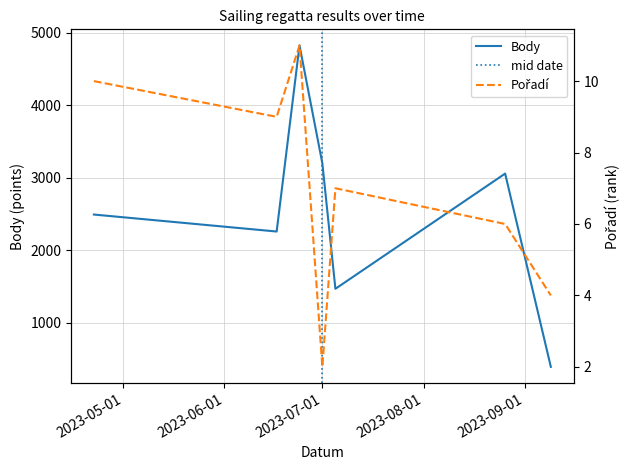

What are all the series names shown in the legend?

Pořadí, Body